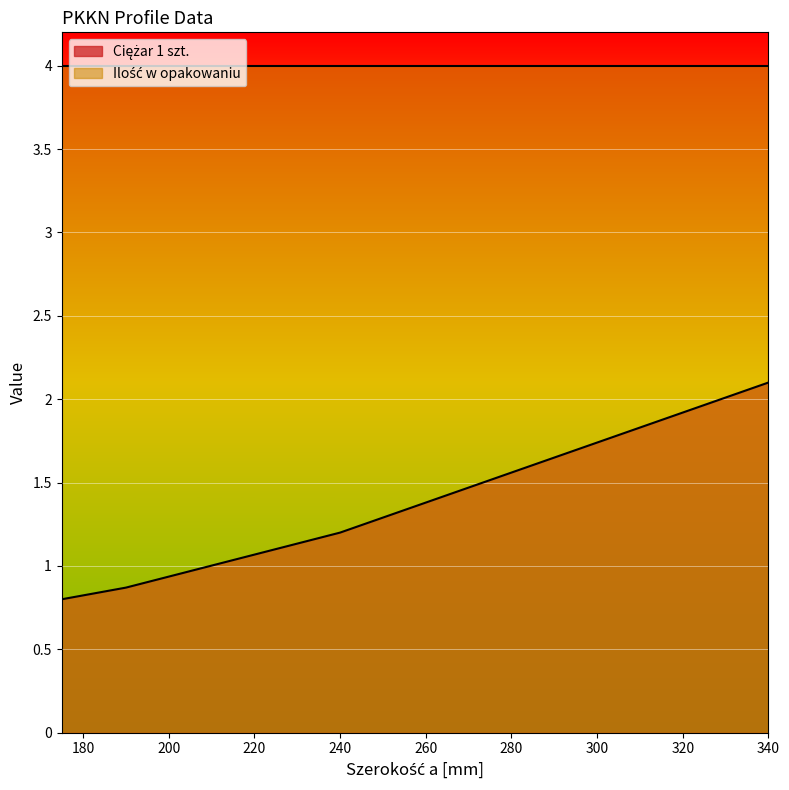

How many lines are shown in the chart?

2